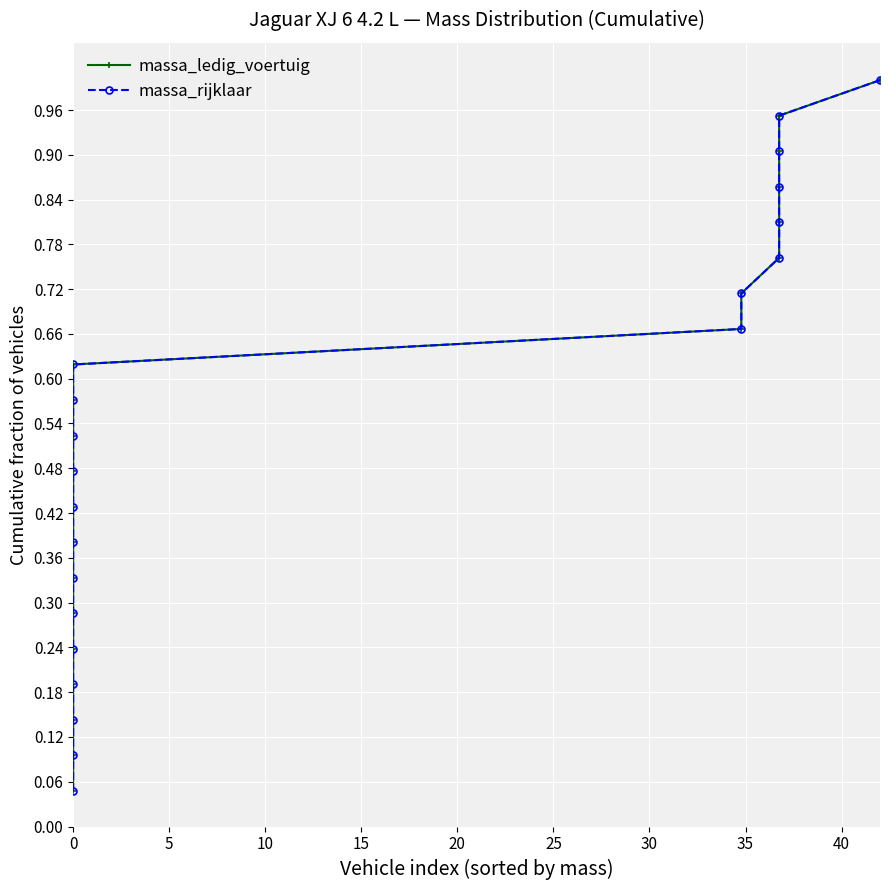

True or false: massa_rijklaar and massa_ledig_voertuig intersect in this chart.

False